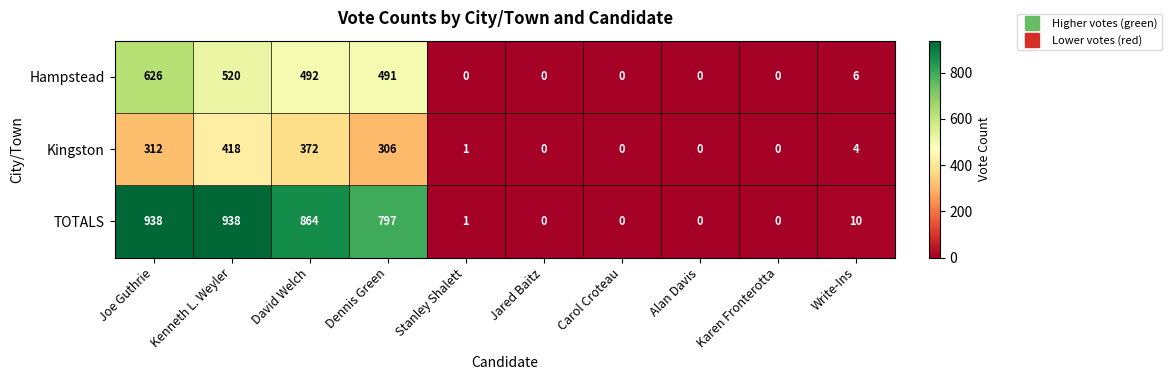

Which series has the widest spread of values?

TOTALS